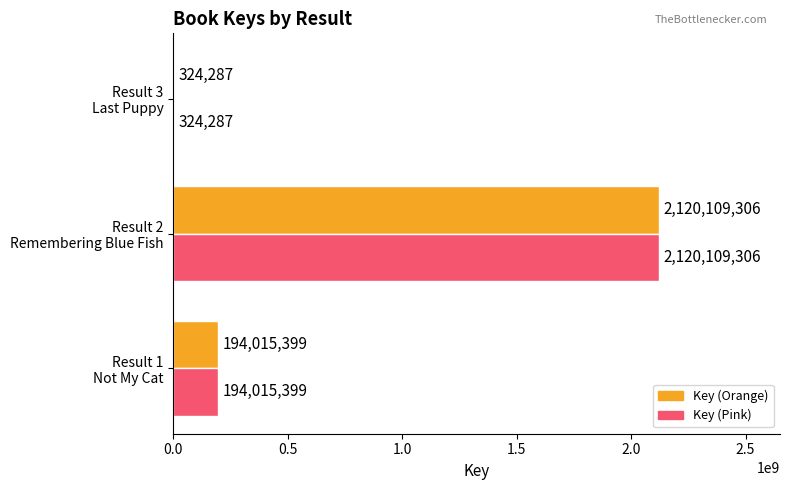

What is the greatest value displayed?

2120109306